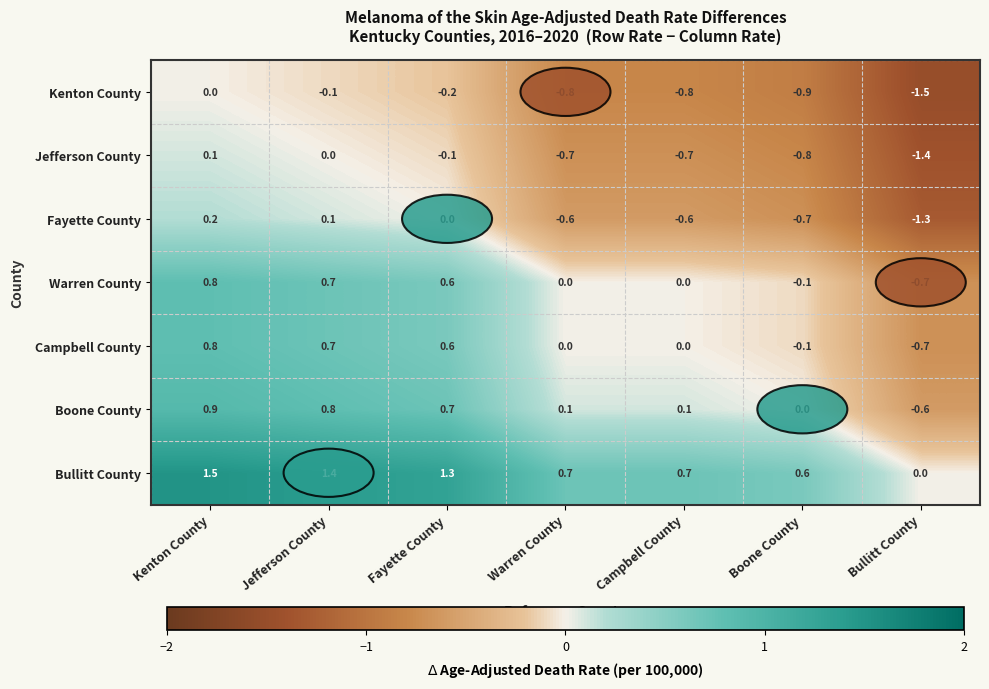

At Campbell County, list the series in order from smallest to largest.

Kenton County, Jefferson County, Fayette County, Warren County, Campbell County, Boone County, Bullitt County